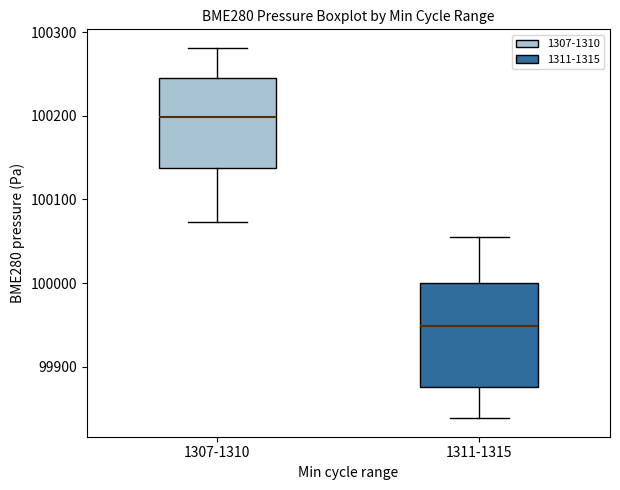

Reading left to right, transcribe this box plot: for each box, give where its median line is, the range the box spans, and where its two whiskers end, as read against the y-axis. The values are not printed on the chart, so give them approximately, as read against the axis.

1307-1310: median 100200, box 100140 to 100250, whiskers 100070 to 100280
1311-1315: median 99950, box 99880 to 100000, whiskers 99840 to 100060